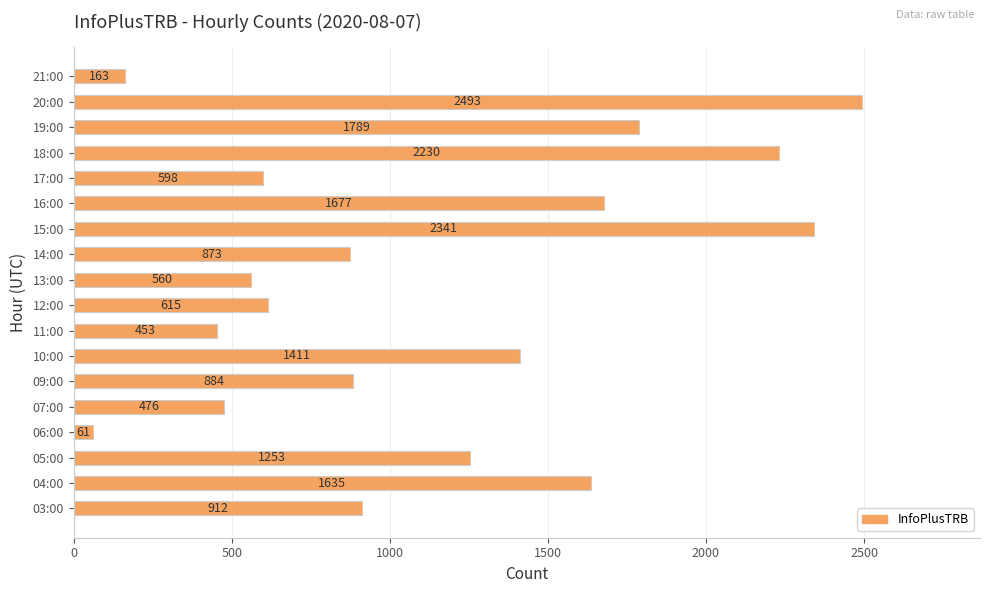

At which category does the chart reach its minimum across all series?

06:00